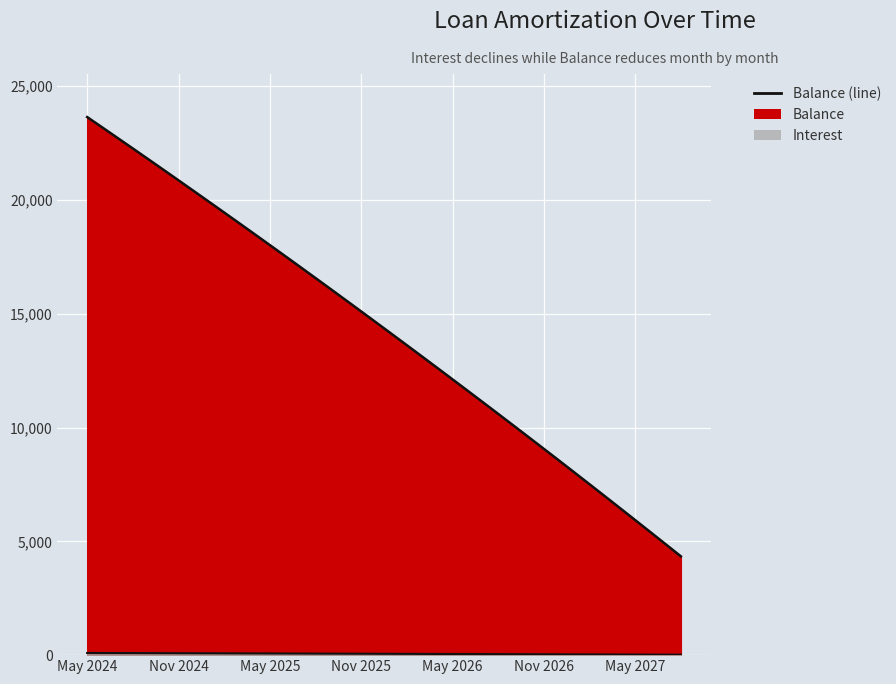

At Jul 2026, list the series in order from smallest to largest.

Interest, Balance